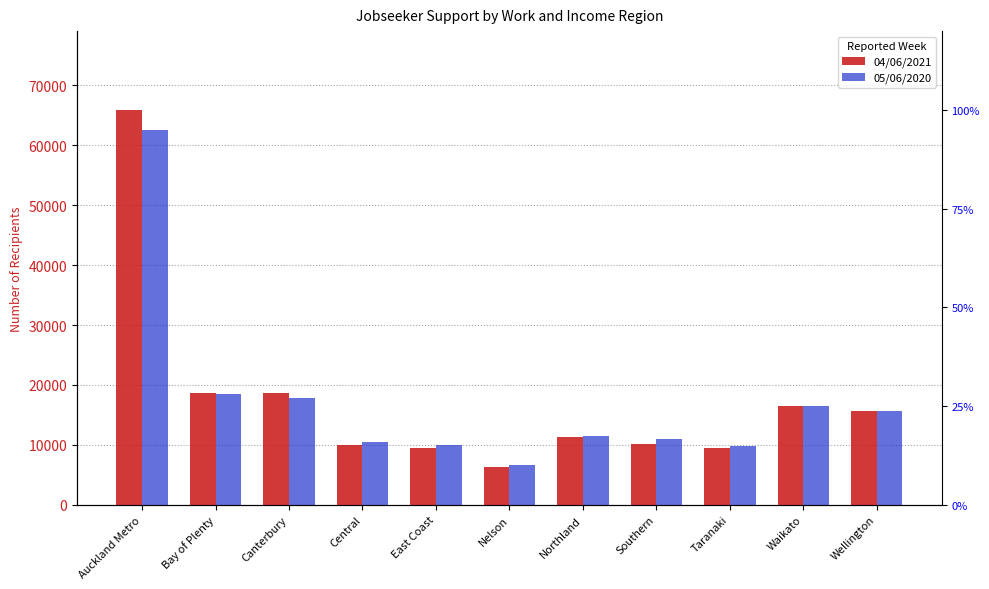

At which category is the sum across all series the highest?

Auckland Metro